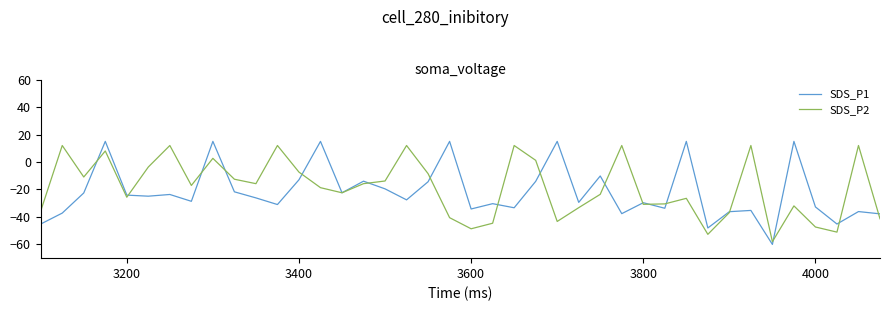

What are all the series names shown in the legend?

SDS_P1, SDS_P2